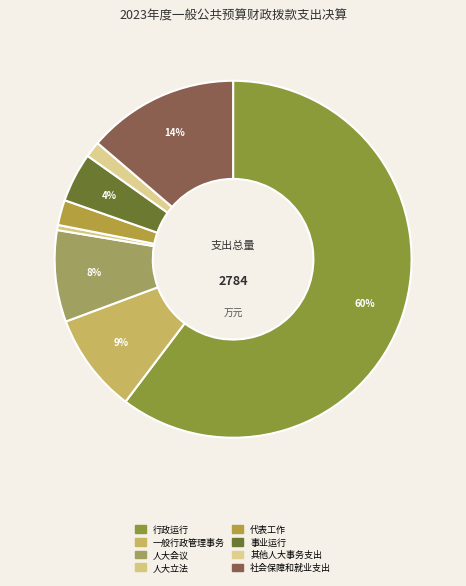

Rank the categories by value from highest to lowest.

行政运行, 社会保障和就业支出, 一般行政管理事务, 人大会议, 事业运行, 代表工作, 其他人大事务支出, 人大立法